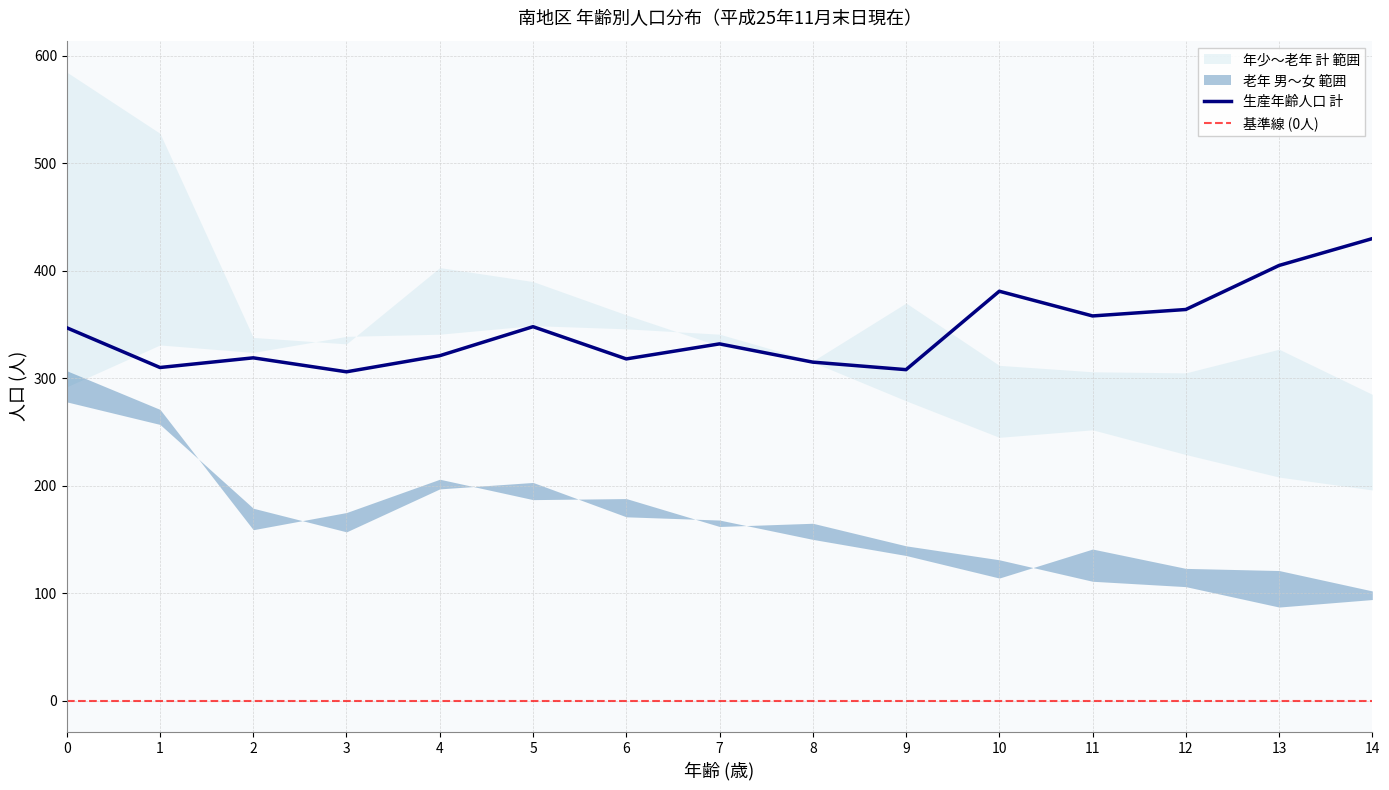

What is the value of the 女 (老年) point at the 4th from the left?

157